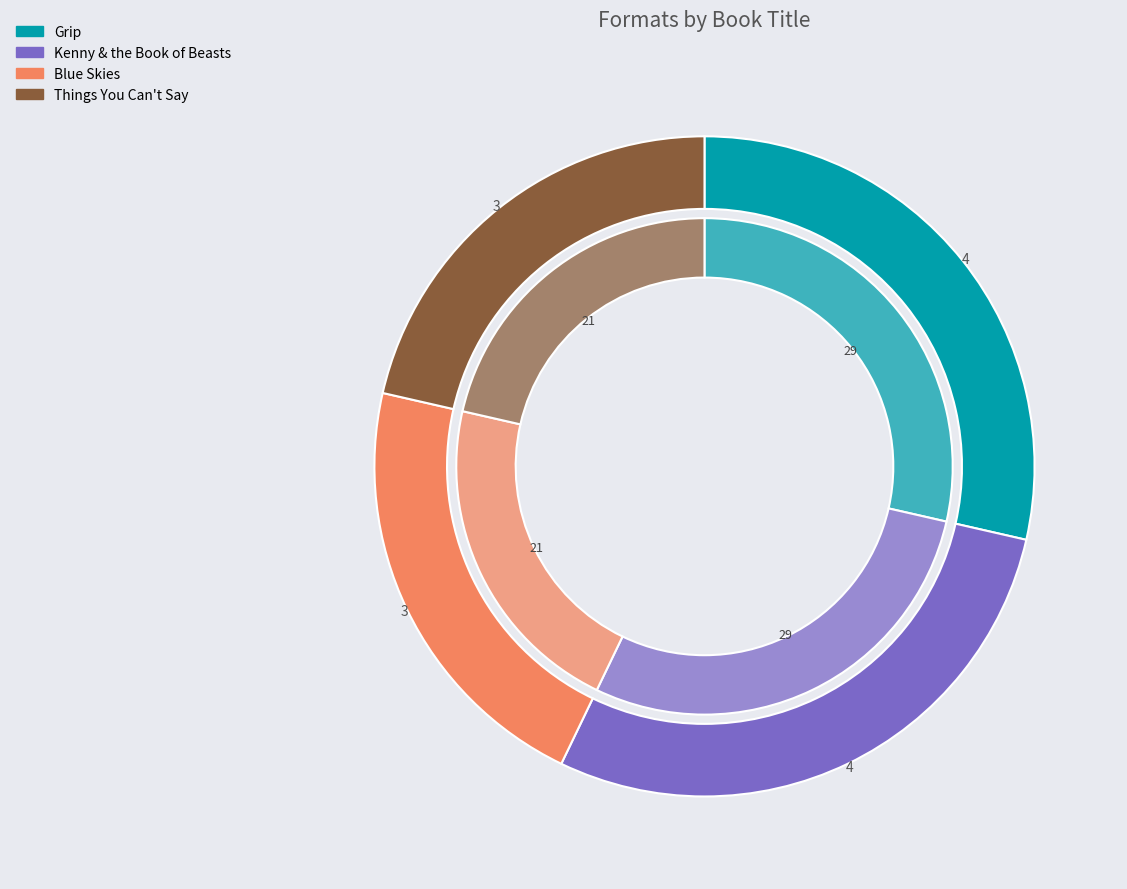

Count the number of slices in the pie.

4